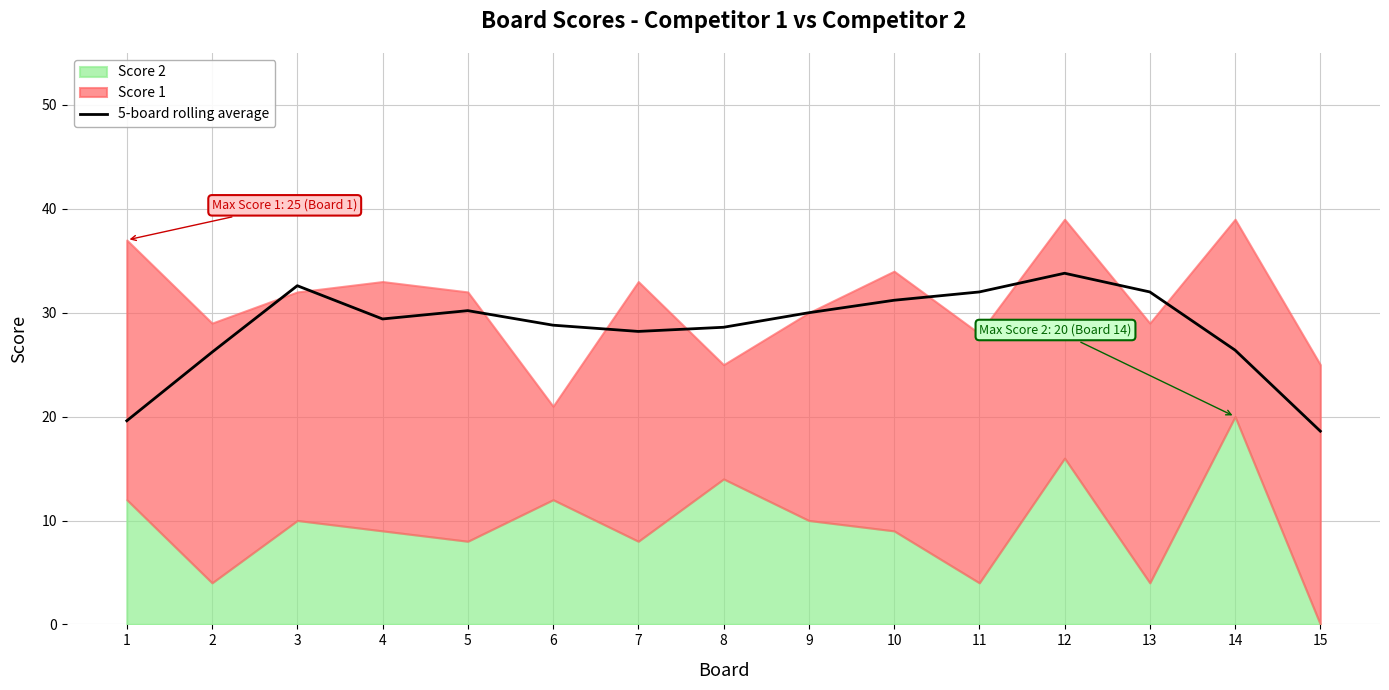

What is the difference between the maximum and minimum values?

15.2